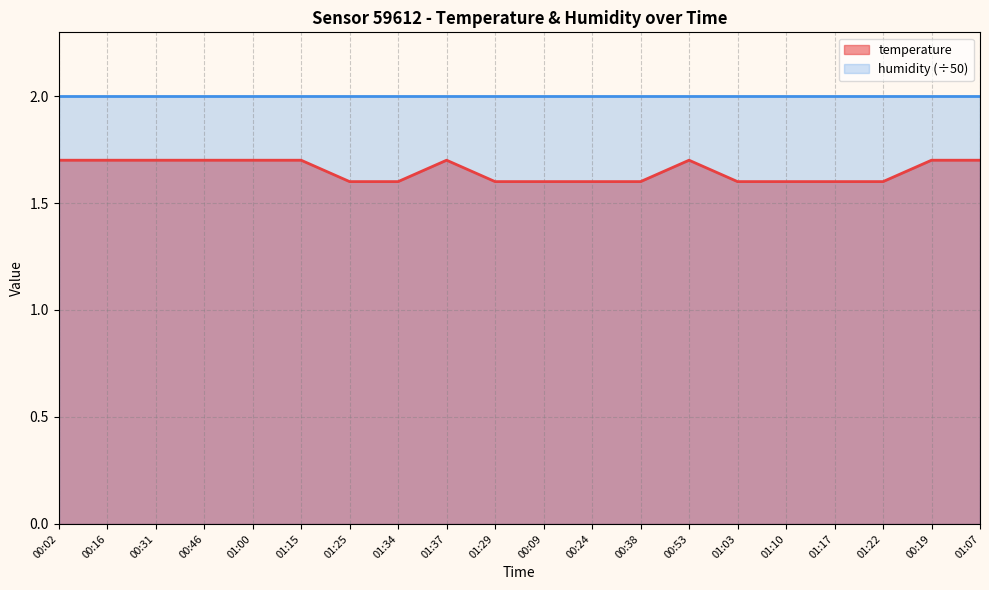

At which label is the value closest to 1?

01:25